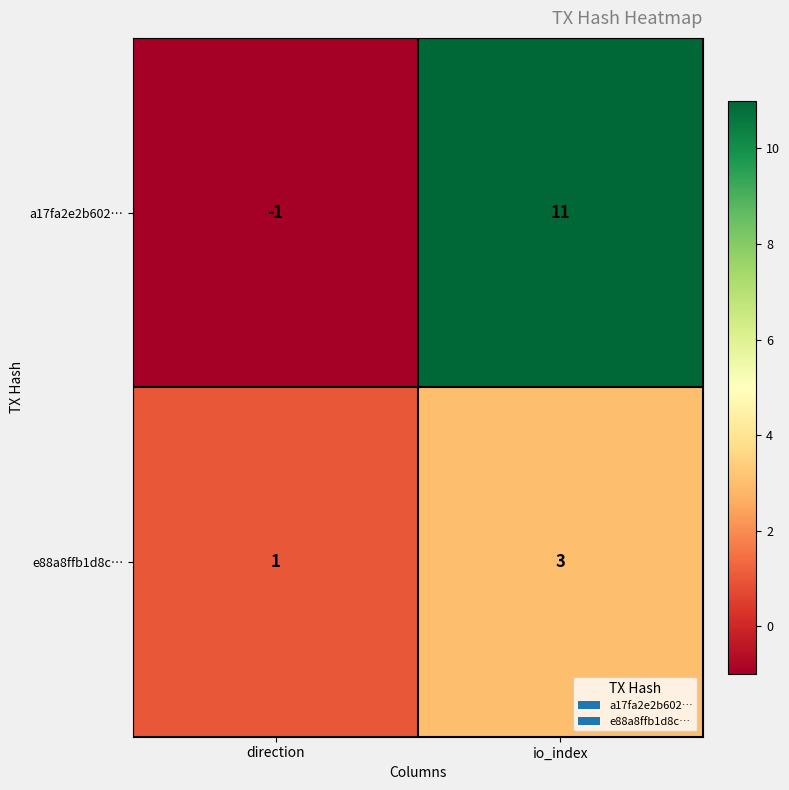

How many values in a17fa2e2b602… are above zero?

1